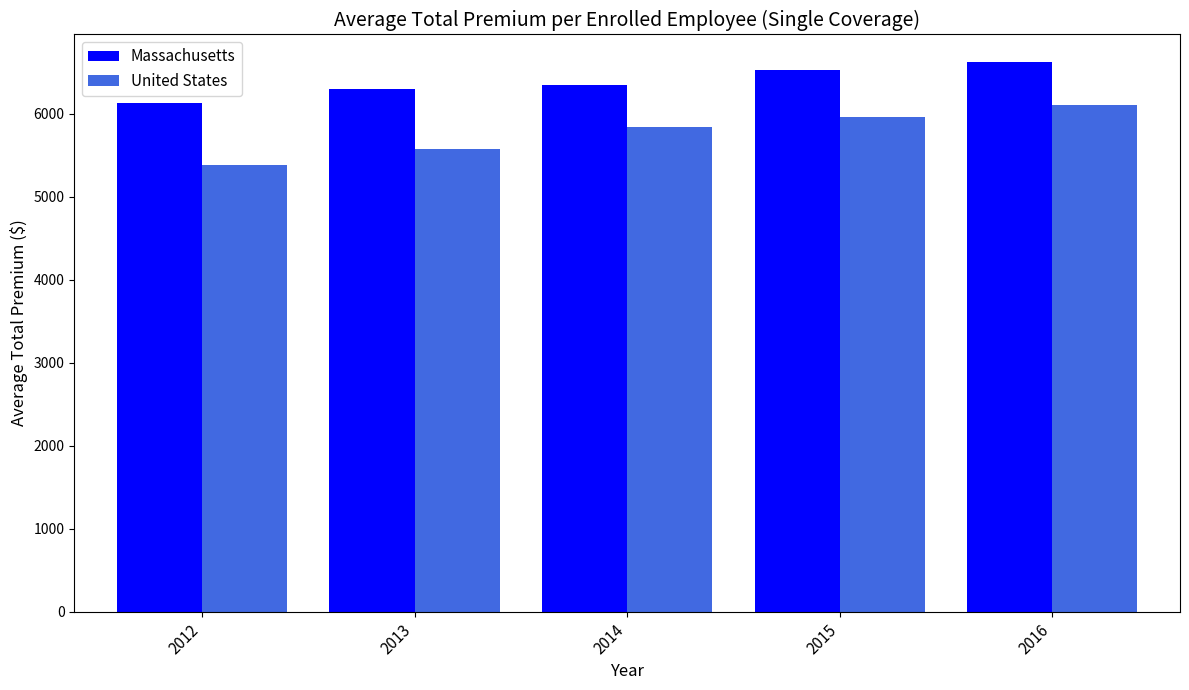

What is the difference between the maximum and second lowest values in the United States series?

530